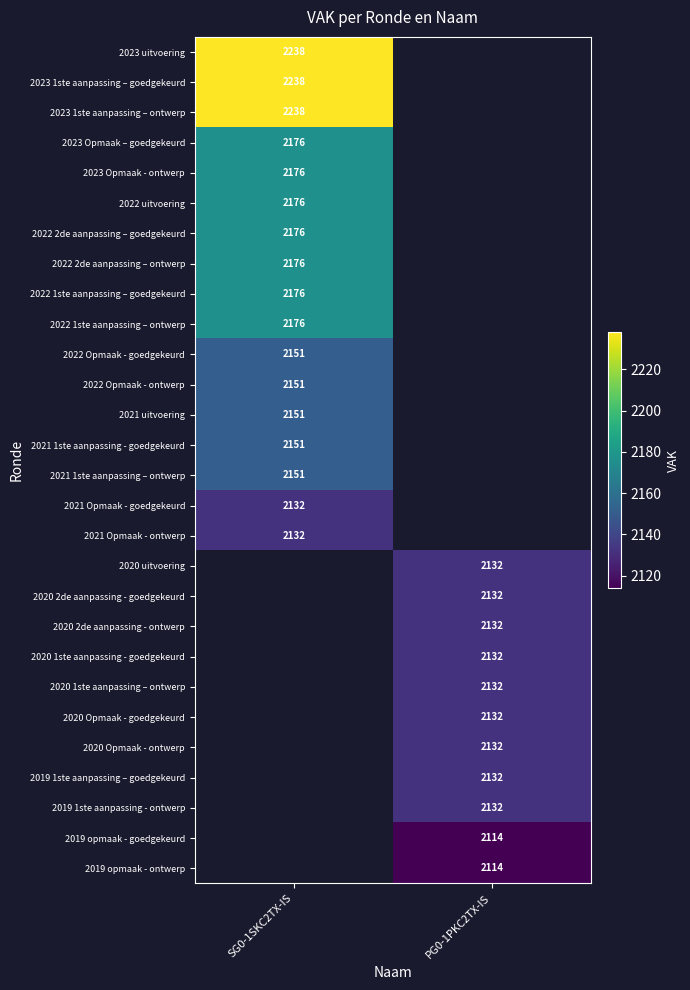

The value of 2022 uitvoering at SG0-1SKC2TX-IS is 2176. True or false?

True